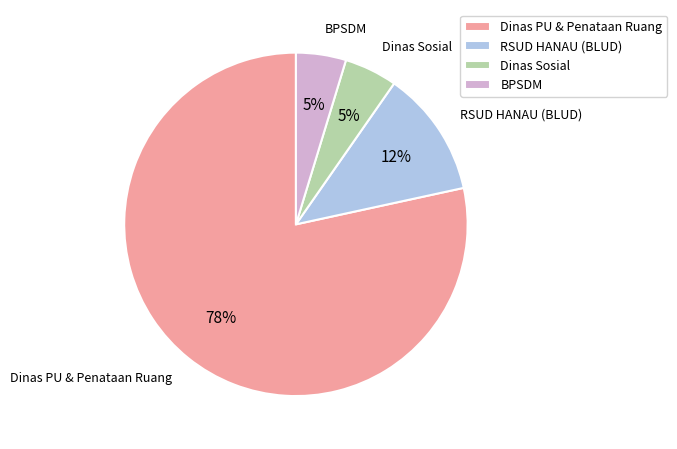

Which slice is the largest?

Dinas PU & Penataan Ruang